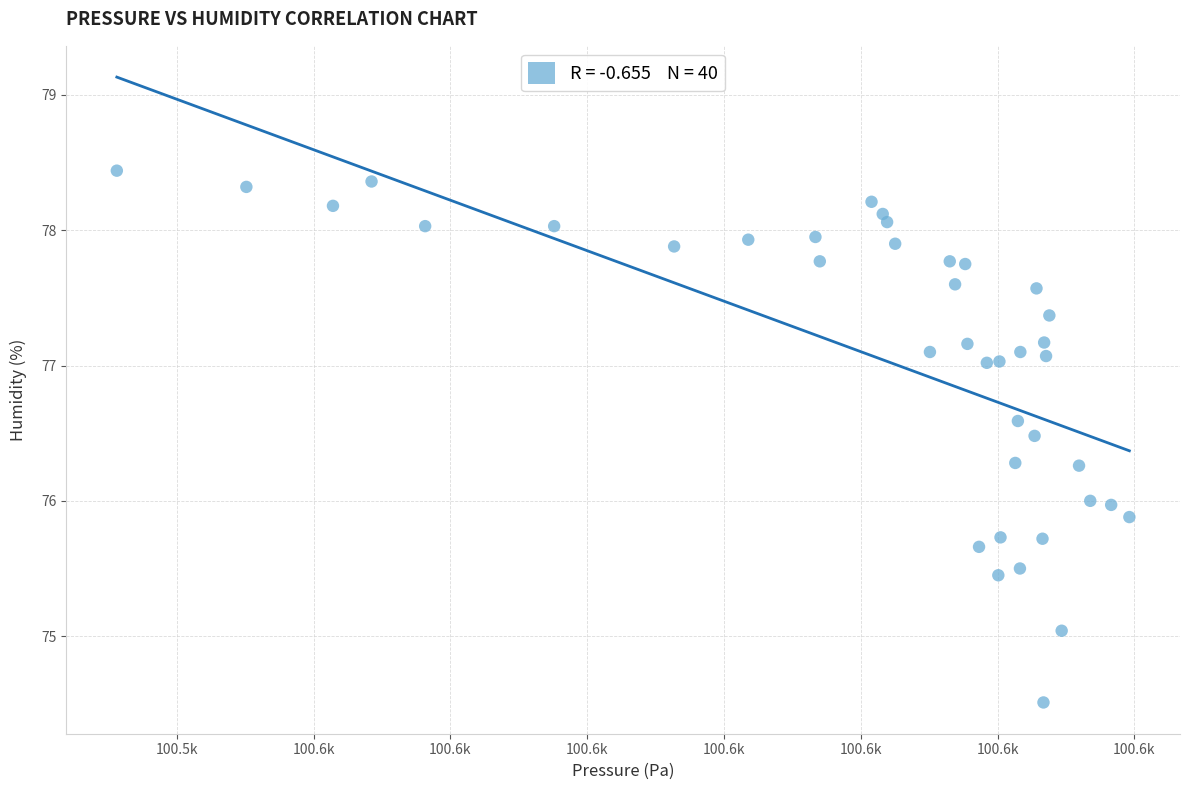

What is the range of Y values (max minus min)?

3.9